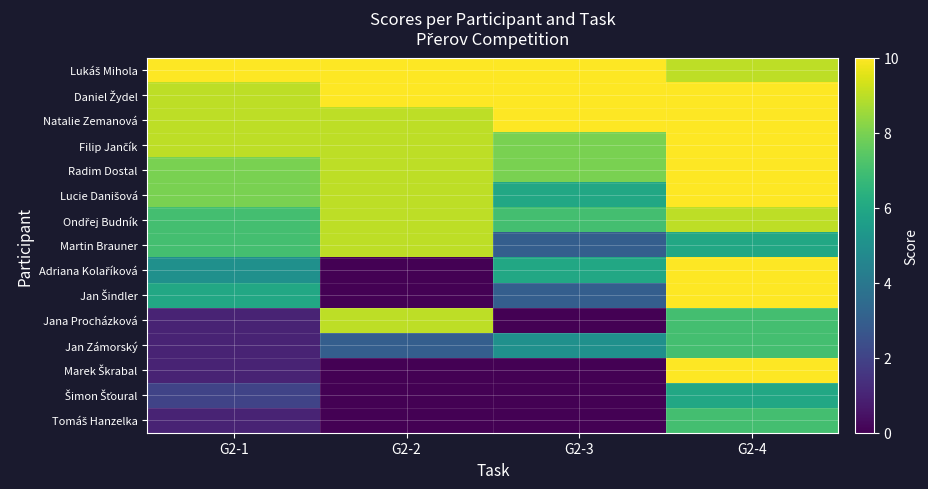

At which category is the sum across all series the highest?

G2-4